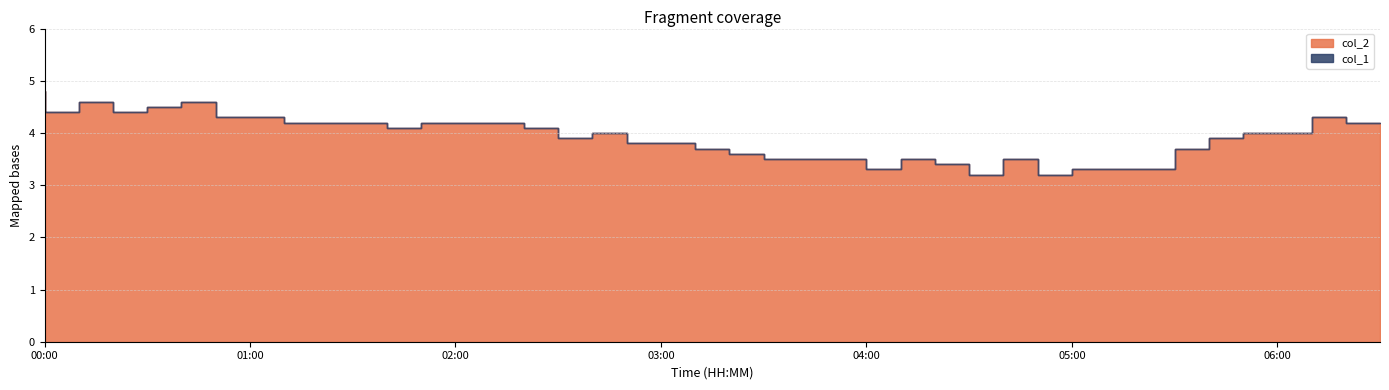

What position from the left is 03:00?

19